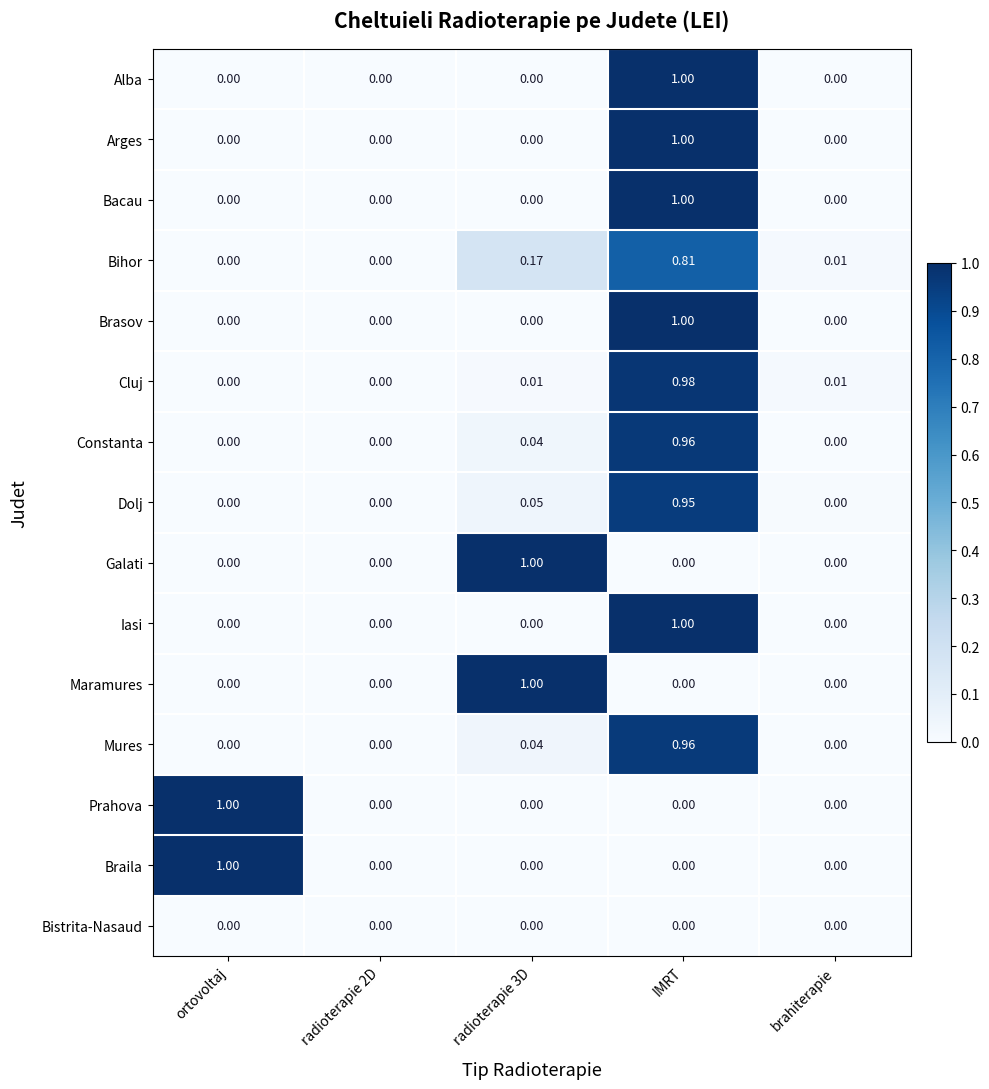

At which category is the sum across all series the highest?

IMRT